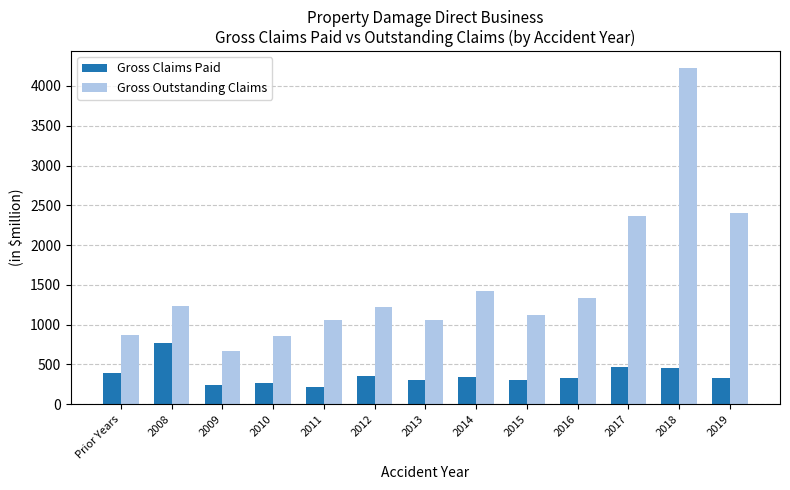

At how many categories does at least one series exceed 1930?

3